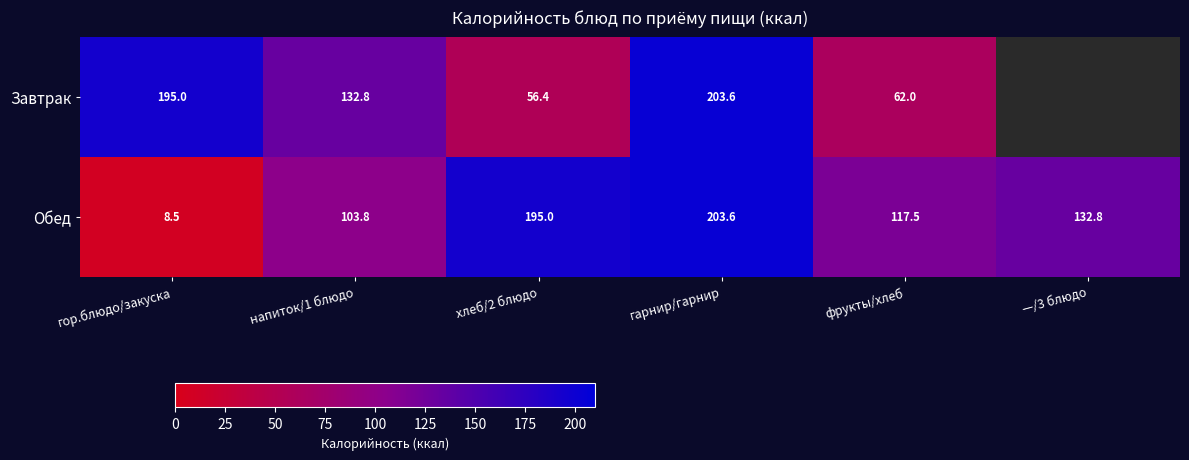

Rank the categories by Обед value from highest to lowest.

гарнир/гарнир, хлеб/2 блюдо, —/3 блюдо, фрукты/хлеб, напиток/1 блюдо, гор.блюдо/закуска